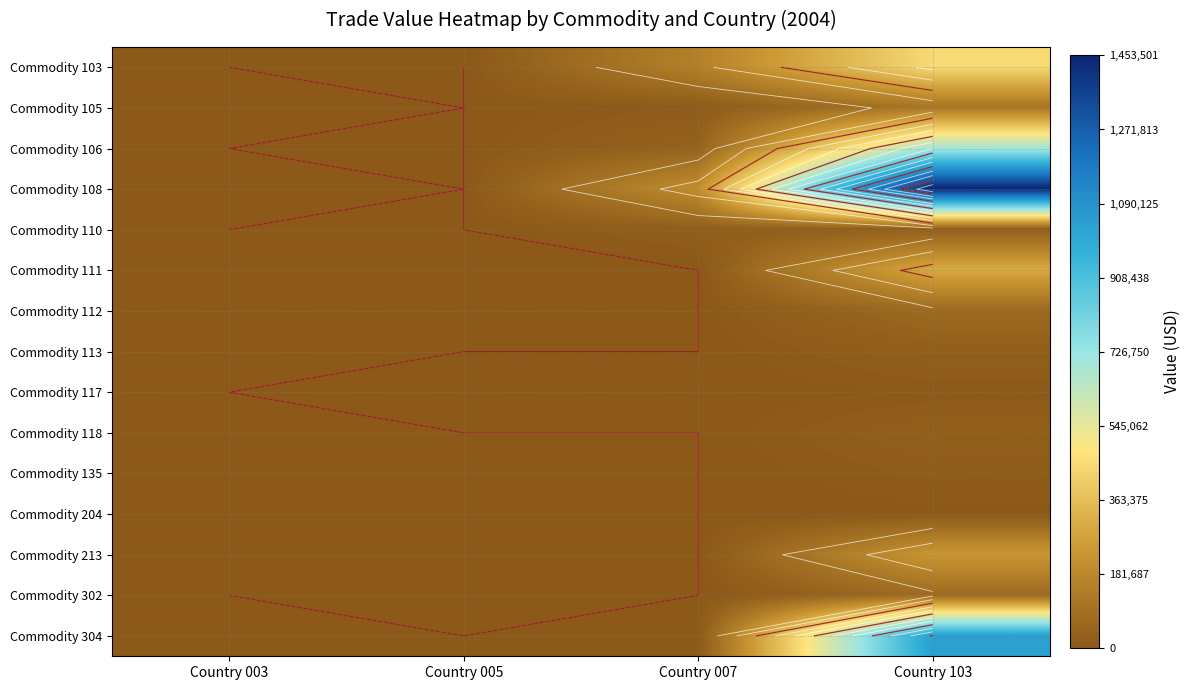

What is the difference between the Commodity 135 values at Country 003 and Country 103?

13529